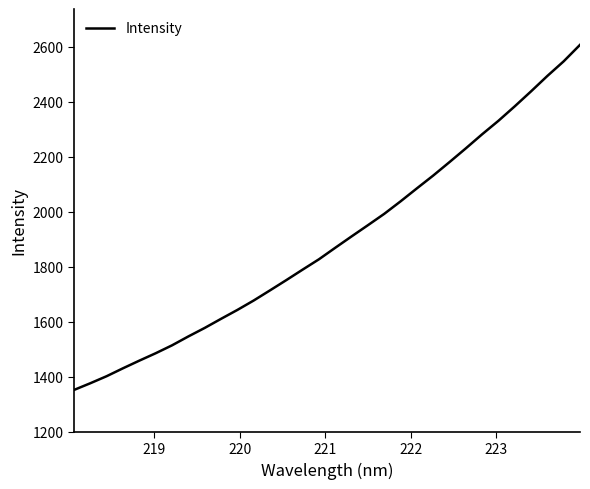

True or false: there are more than 0 points higher than both neighbors.

False